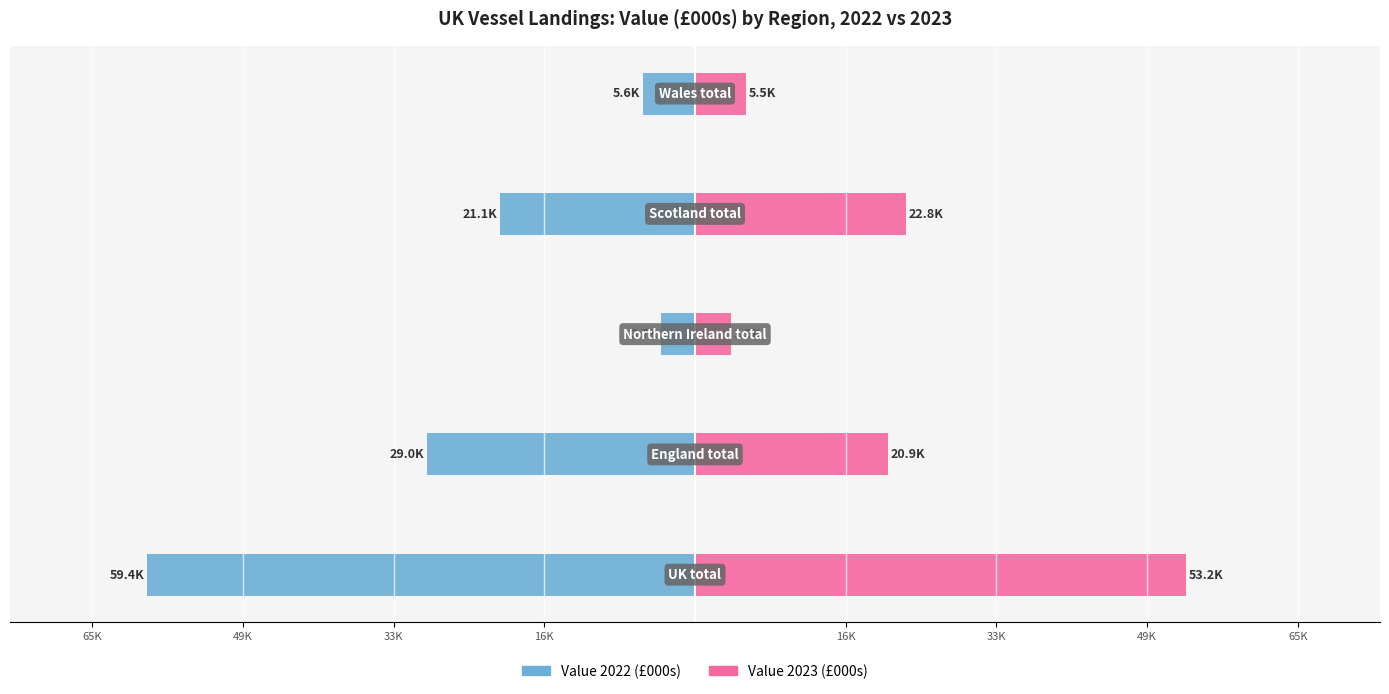

Where is Value 2022 (£000s) nearest to the value -31542?

33K